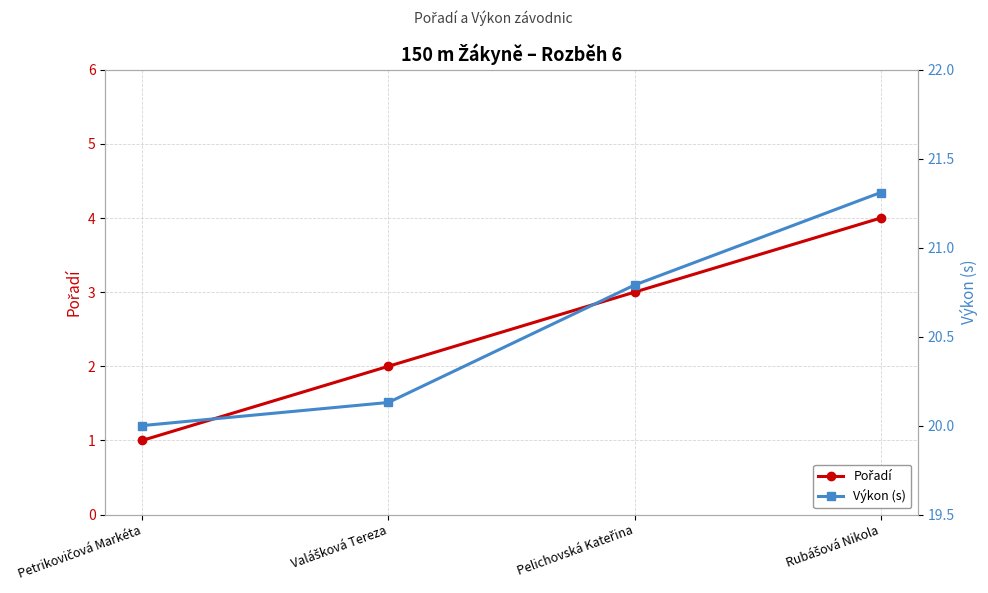

Rank the series by their average value, from highest to lowest.

Výkon (s), Pořadí